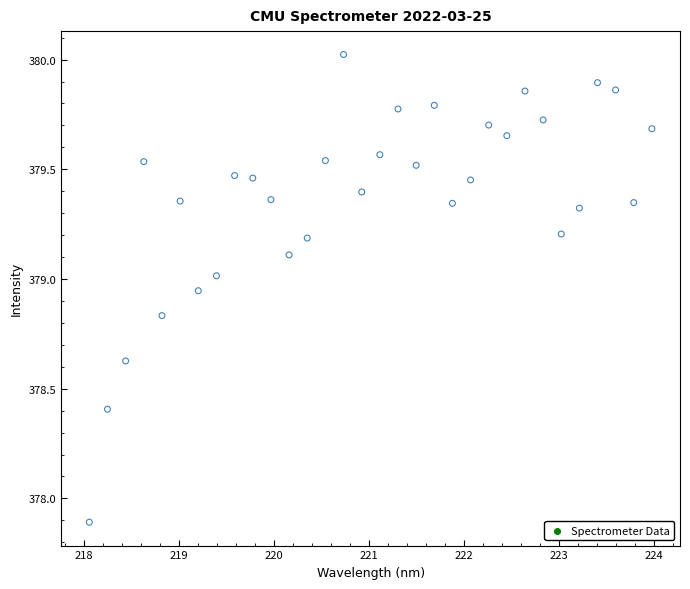

What is the range of X values (max minus min)?

5.9